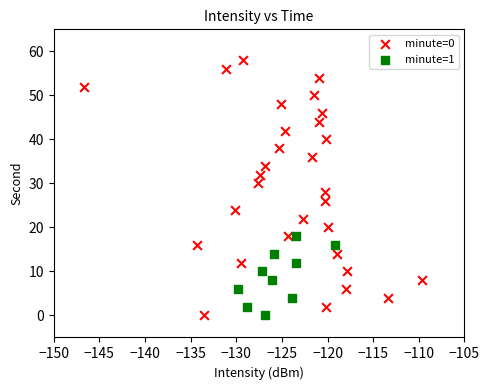

Which series contains the highest Y value?

minute=0